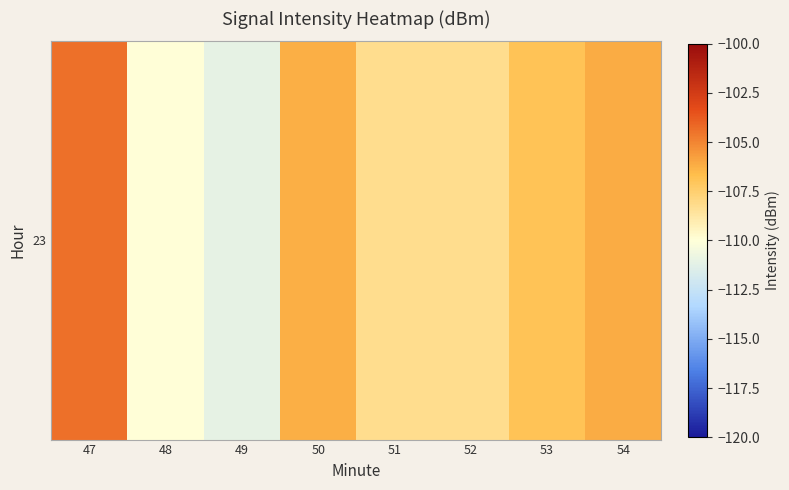

Between 47 and 50, which is larger?

47